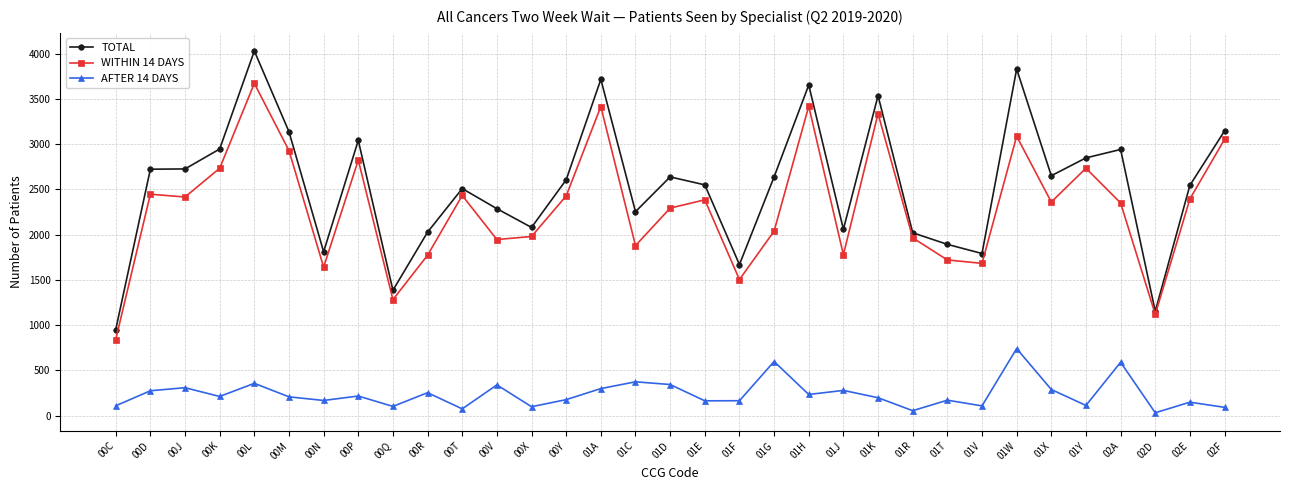

True or false: WITHIN 14 DAYS has more than 0 interior local peaks.

True